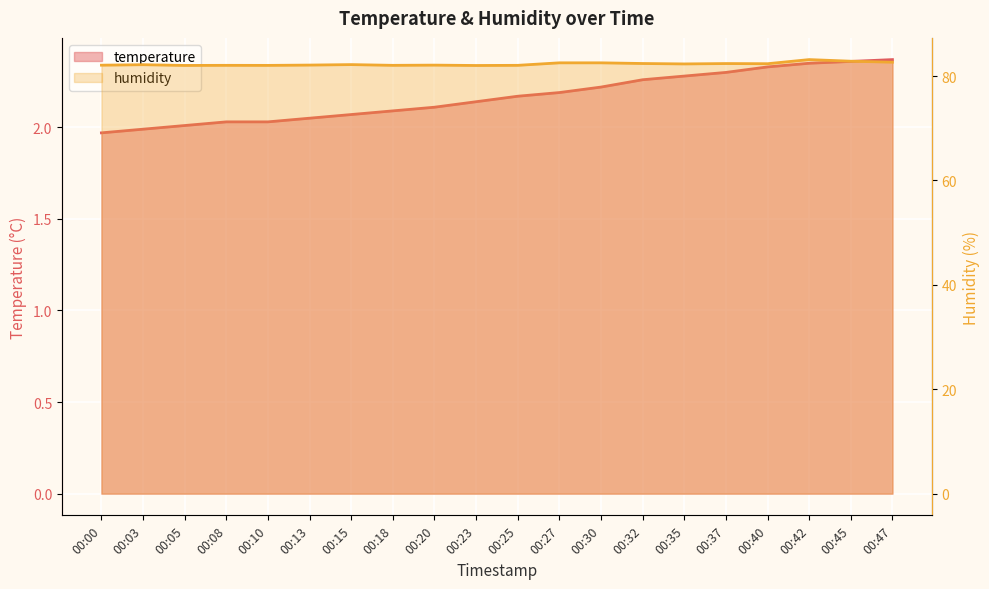

At which label does temperature first exceed 2?

00:05